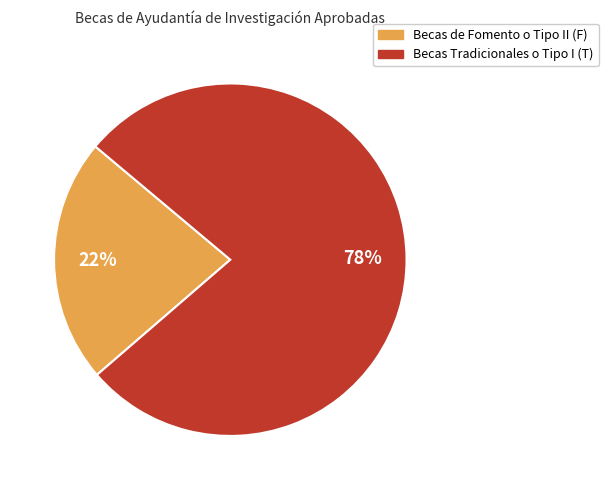

How many segments does this pie chart have?

2